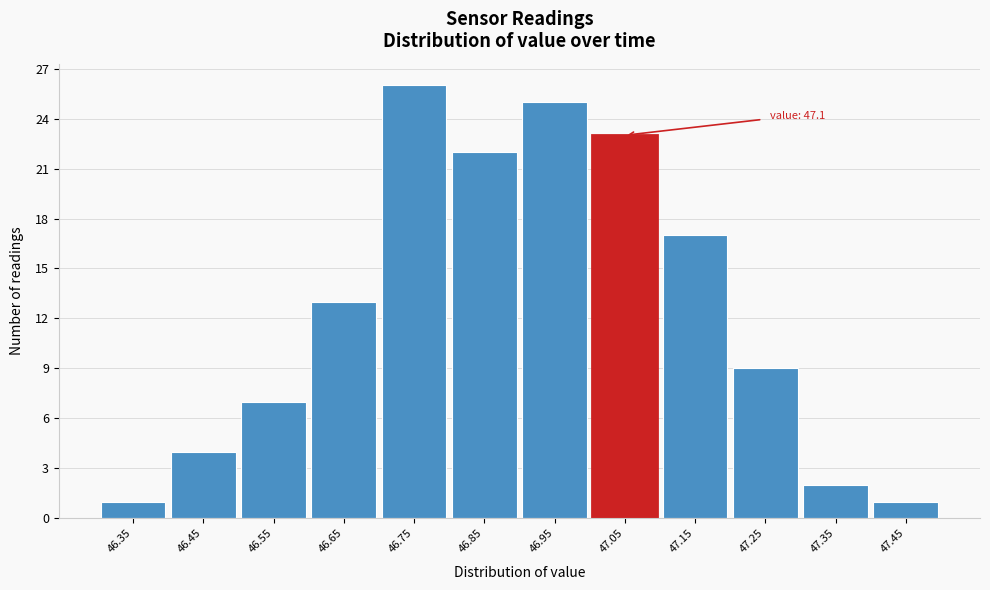

Reading left to right, list all the values displayed in this chart.

1	4	7	13	26	22	25	23	17	9	2	1